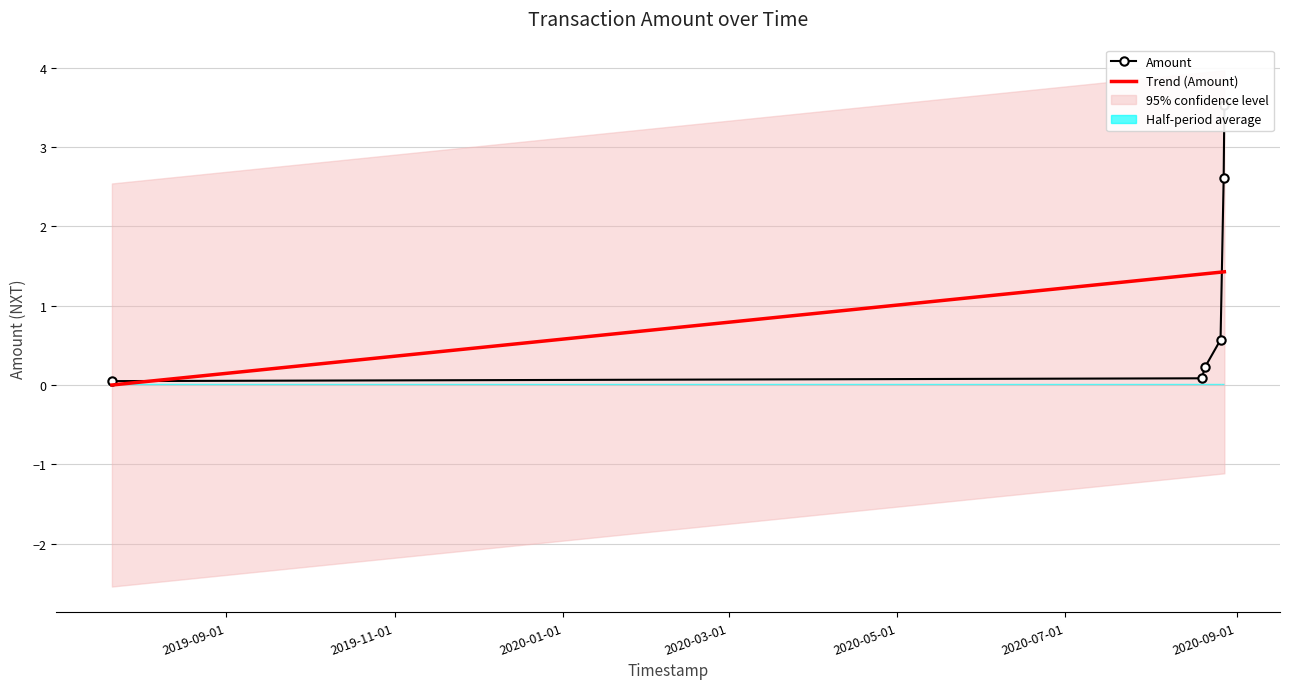

What position from the right is 2020-08-26 04:08:45?

4